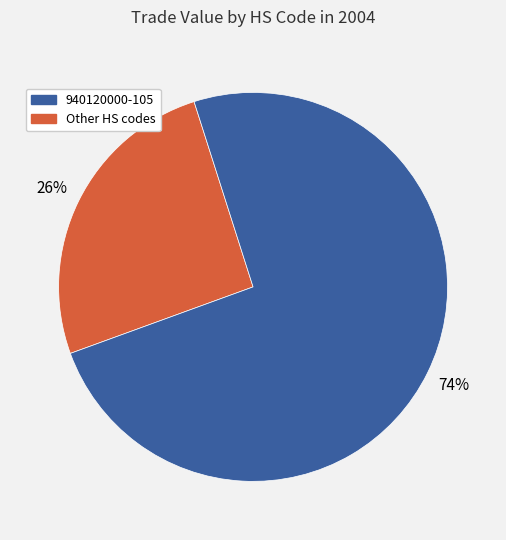

Is there any slice that represents more than half of the pie?

Yes